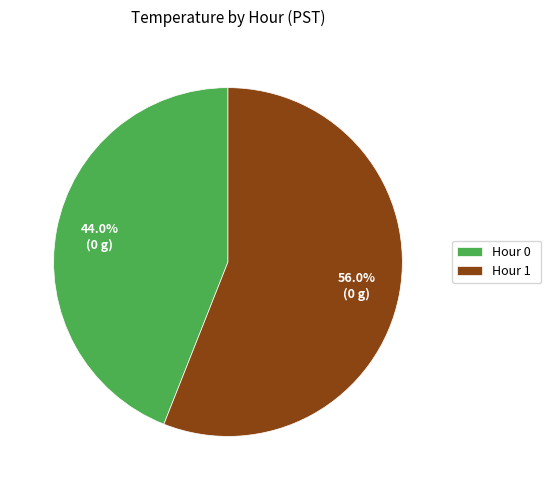

What is the majority slice?

Hour 1